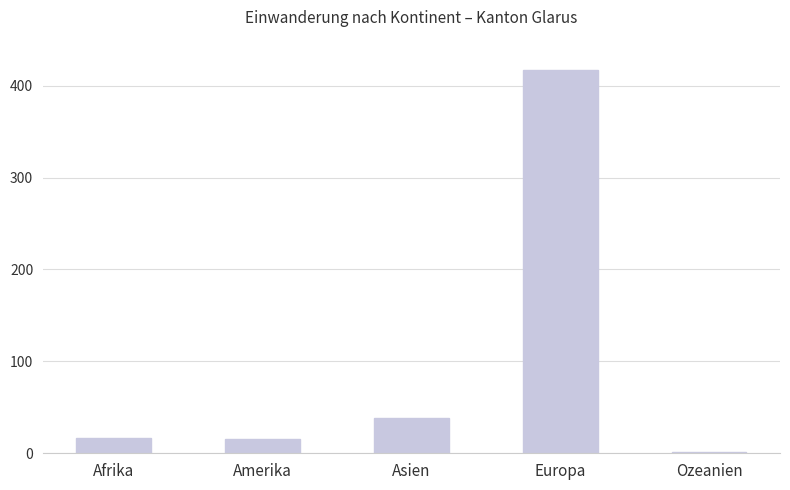

What value does the data have at Europa, to the nearest 5?

415